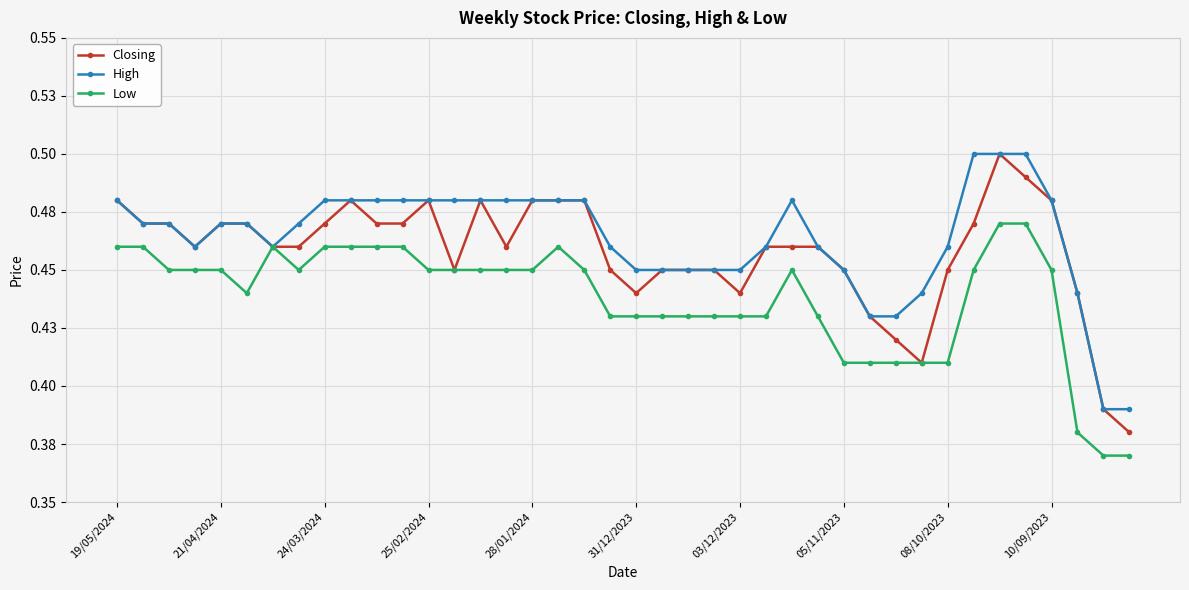

Is this an area chart (filled region under the line)?

No